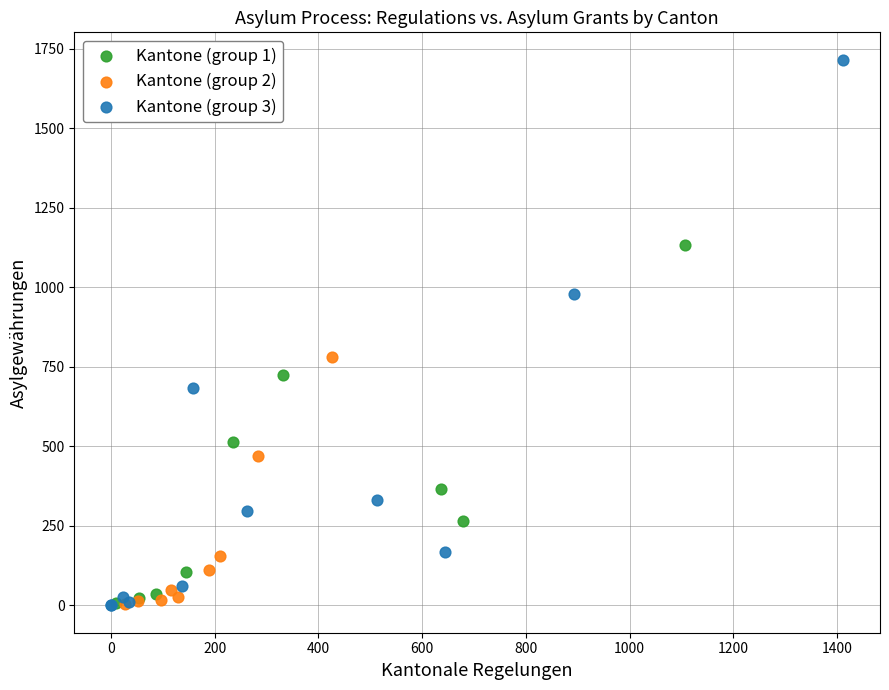

What are all the series names shown in the legend?

Kantone (group 1), Kantone (group 2), Kantone (group 3)